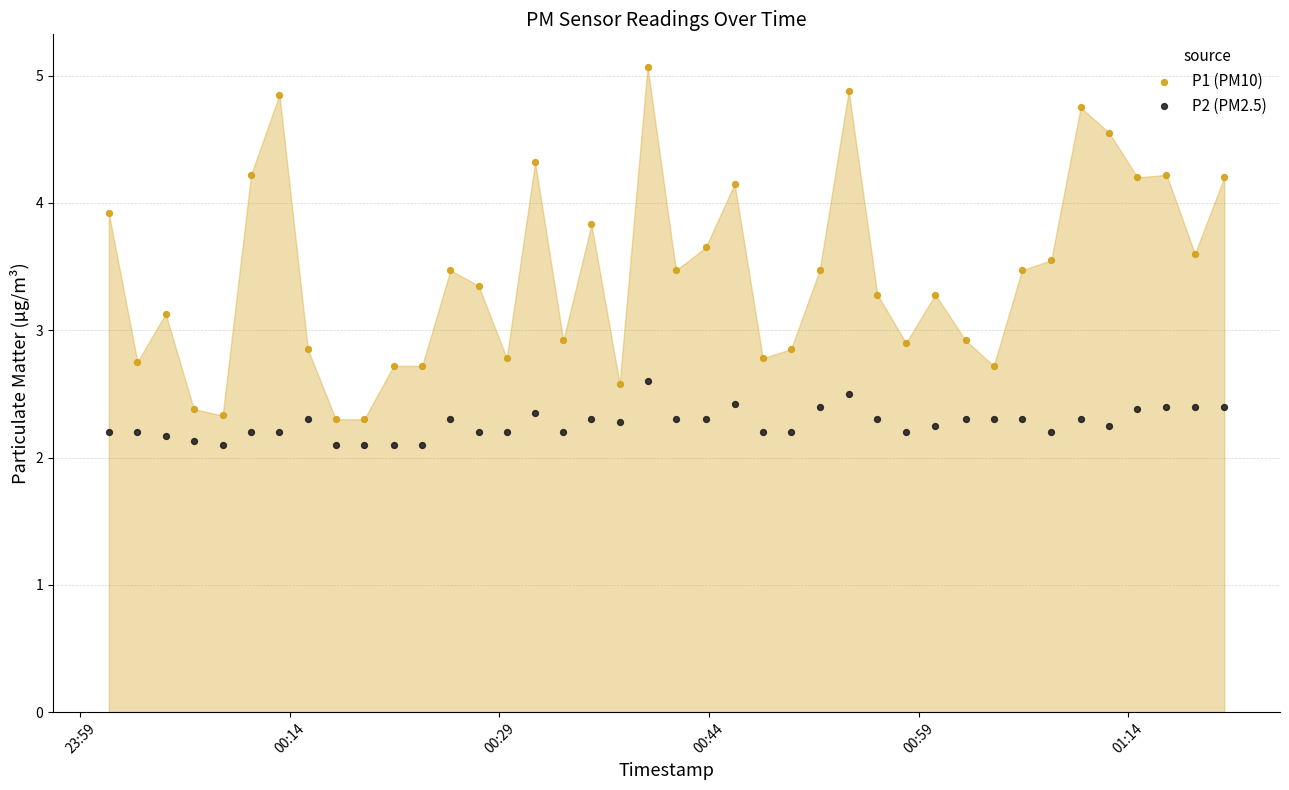

Which series contains the highest Y value?

P1 (PM10)